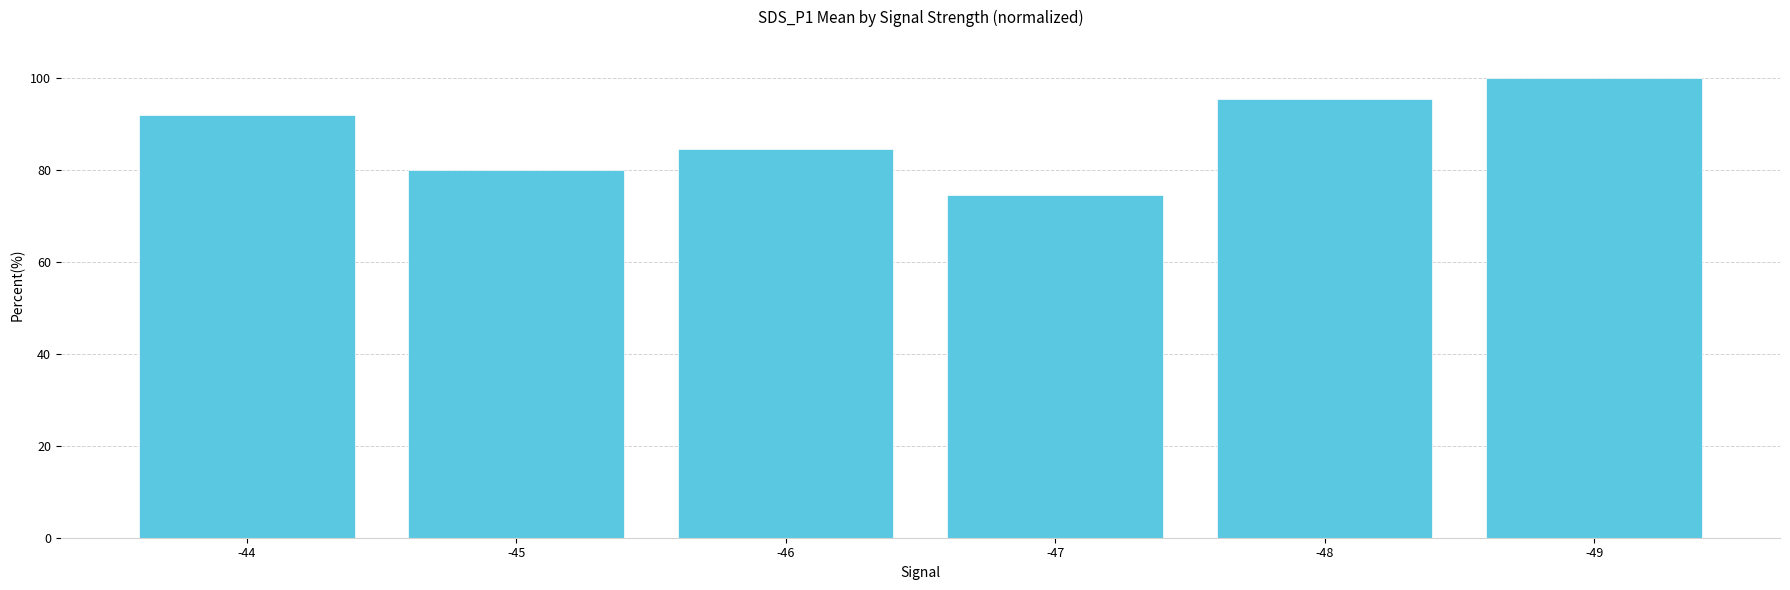

Does the chart contain any negative values?

No